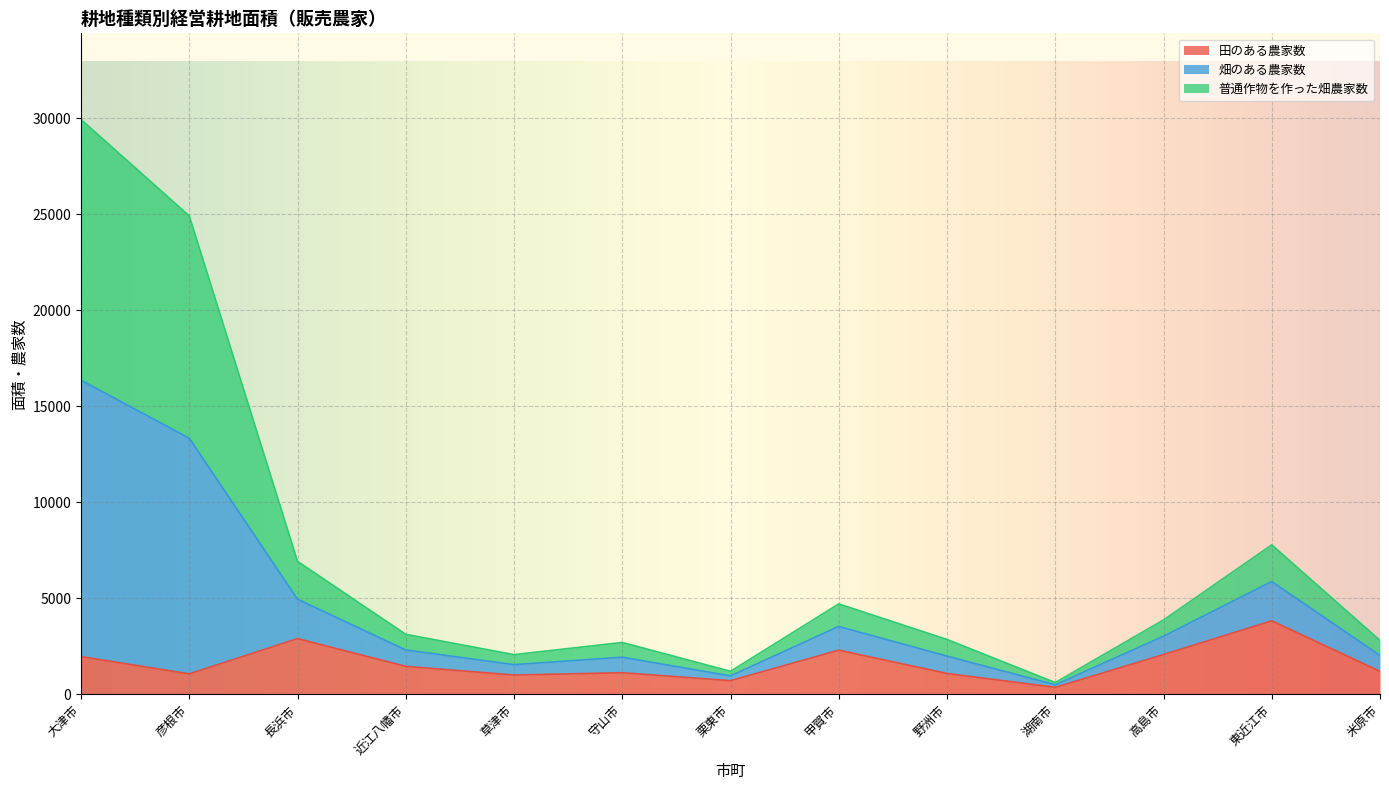

What is the maximum value for 田のある農家数?

3826